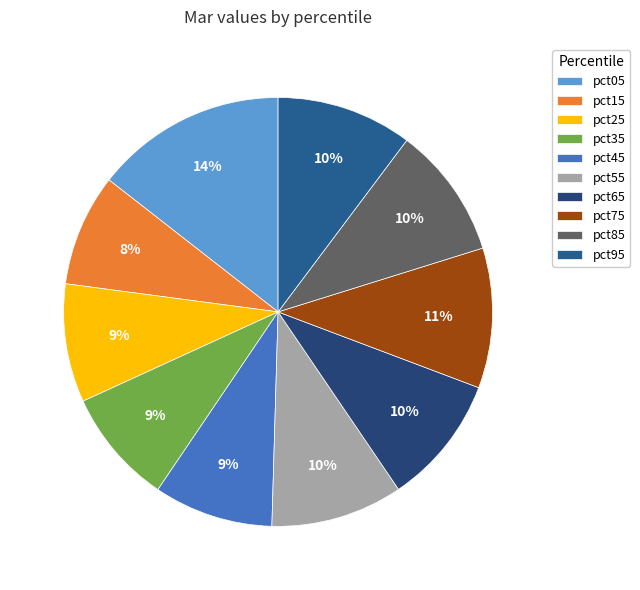

Which slice is the largest?

pct05